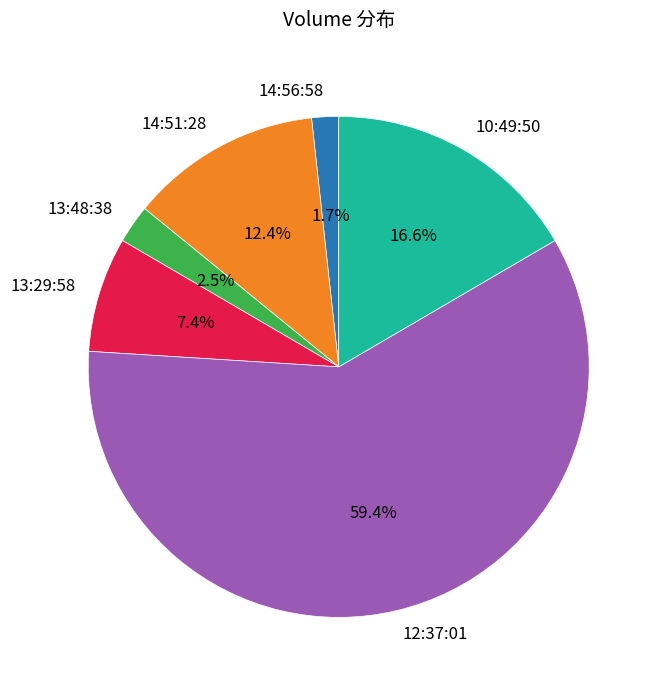

Is the sum of 13:29:58 and 12:37:01 greater than half?

Yes